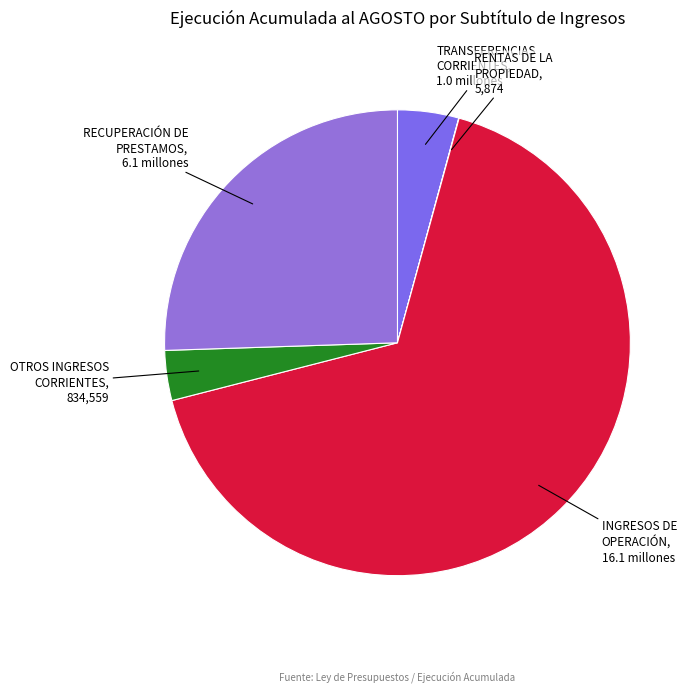

Does INGRESOS DE OPERACIÓN account for over 50% of the chart?

Yes